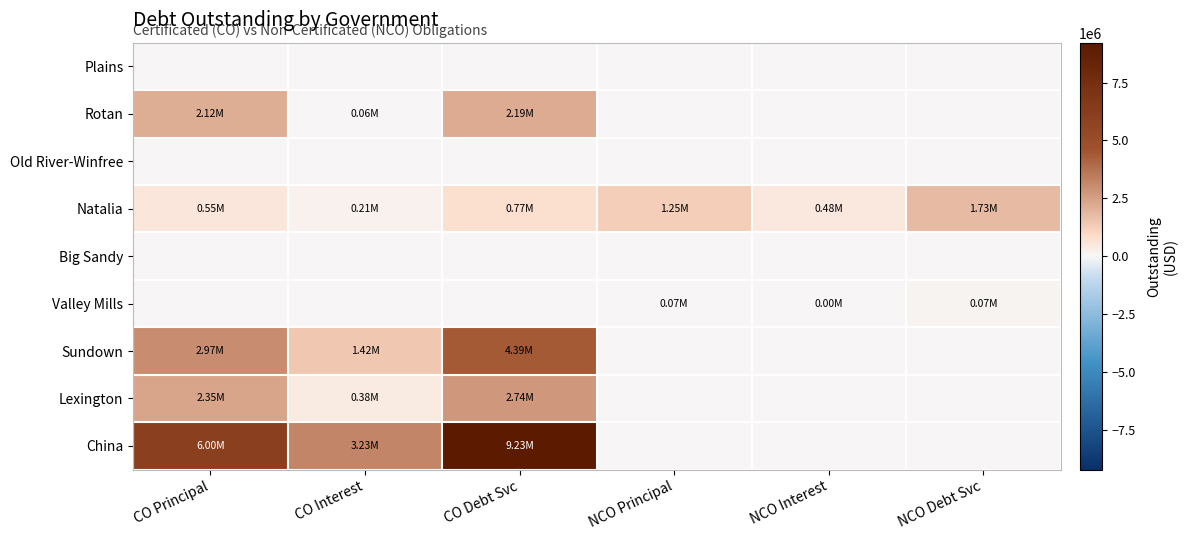

What is the greatest value displayed?

9225429.8